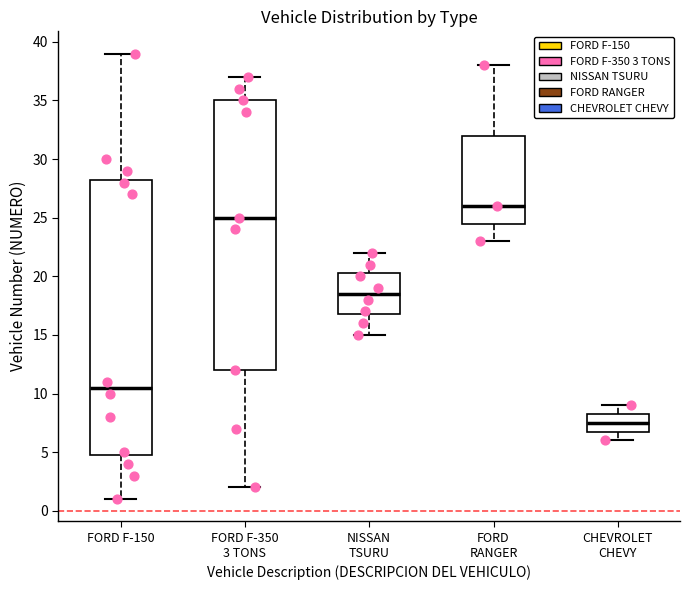

Reading left to right, transcribe this box plot: for each box, give where its median line is, the range the box spans, and where its two whiskers end, as read against the y-axis. The values are not printed on the chart, so give them approximately, as read against the axis.

FORD F-150: median 10.5, box 5.0 to 28.5, whiskers 1.0 to 39.0
FORD F-350 3 TONS: median 25.0, box 12.0 to 35.0, whiskers 2.0 to 37.0
NISSAN TSURU: median 18.5, box 17.0 to 20.5, whiskers 15.0 to 22.0
FORD RANGER: median 26.0, box 24.5 to 32.0, whiskers 23.0 to 38.0
CHEVROLET CHEVY: median 7.5, box 7.0 to 8.5, whiskers 6.0 to 9.0